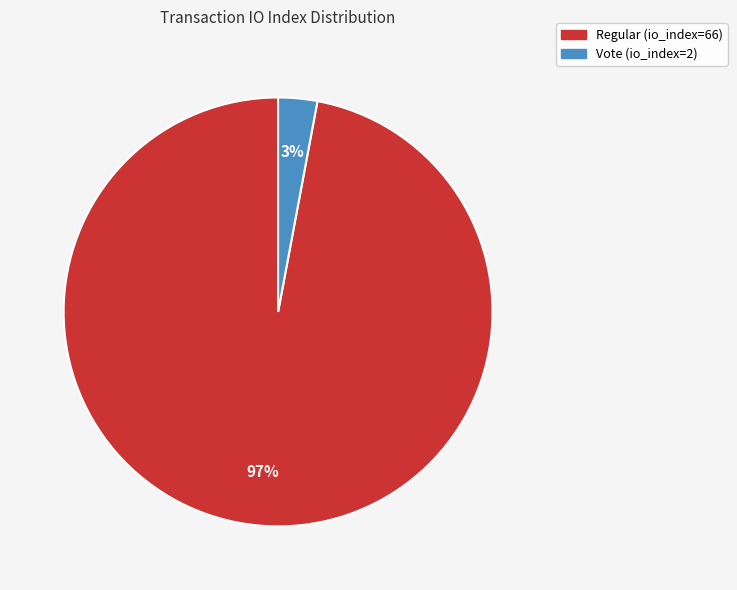

The Regular (io_index=66) slice represents 90% of the pie. True or false?

False